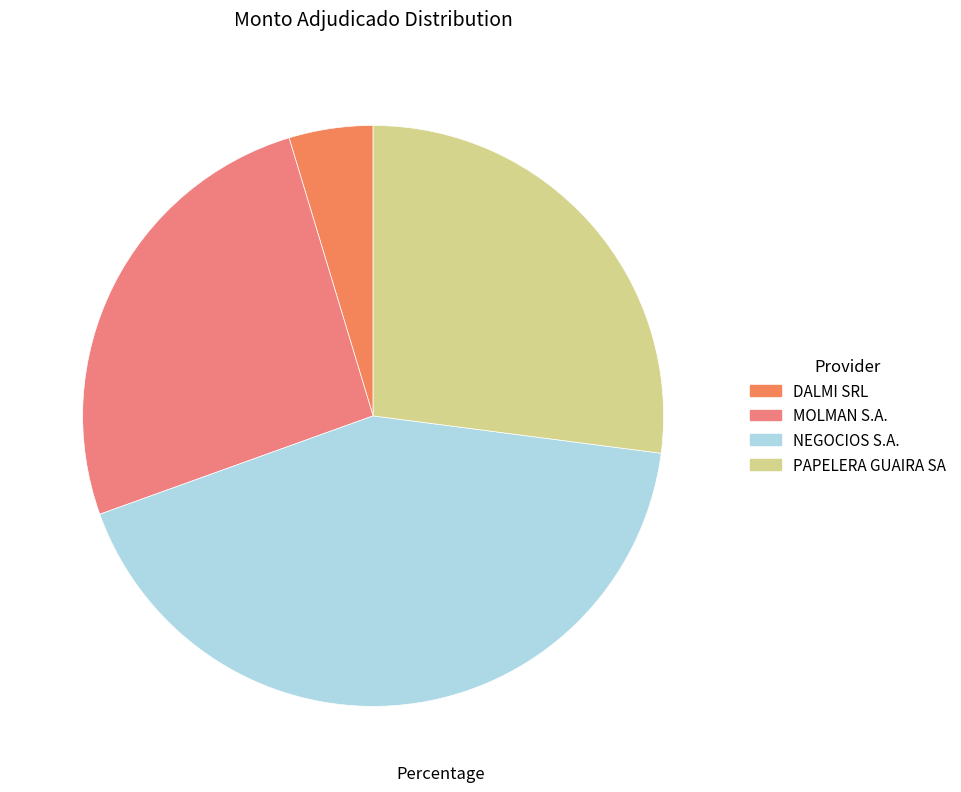

Combined, do DALMI SRL and PAPELERA GUAIRA SA account for over 50%?

No